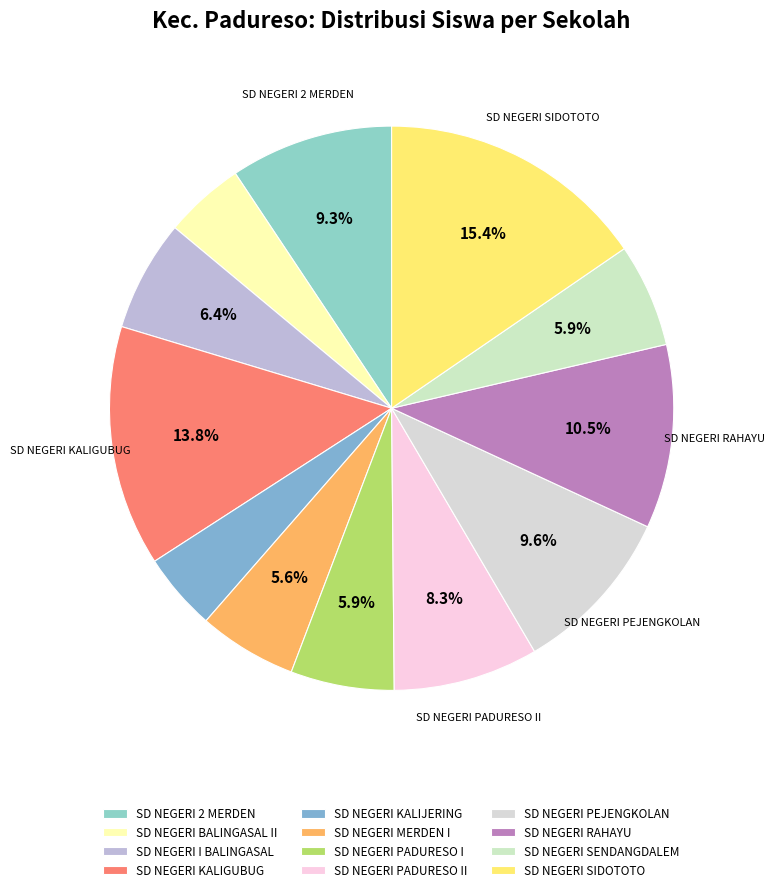

How many slices are in this pie chart?

12